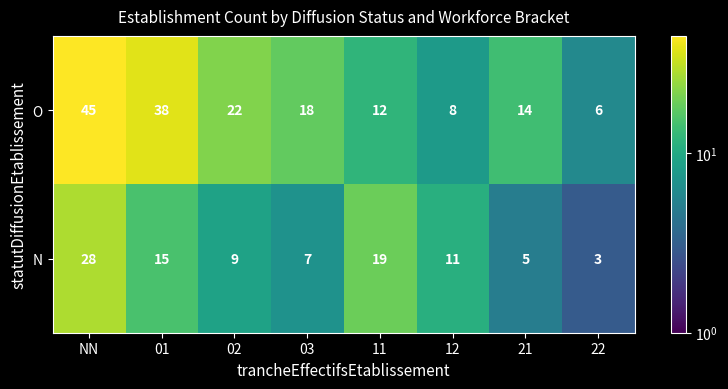

At which label does O first exceed 18?

NN